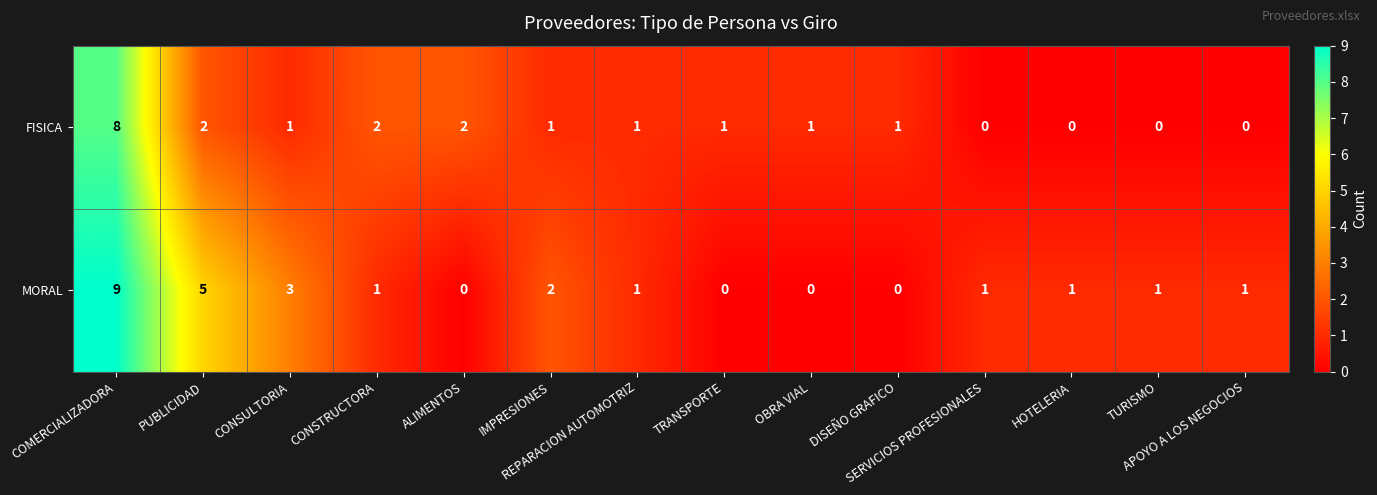

What is the total value across all series at REPARACION AUTOMOTRIZ?

2